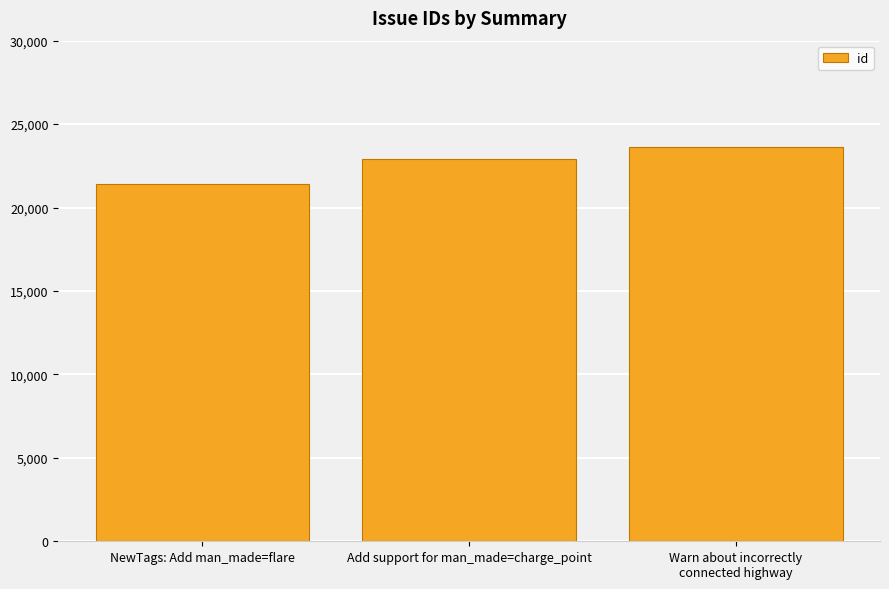

What is the value of the 3rd bar from the left?

23601